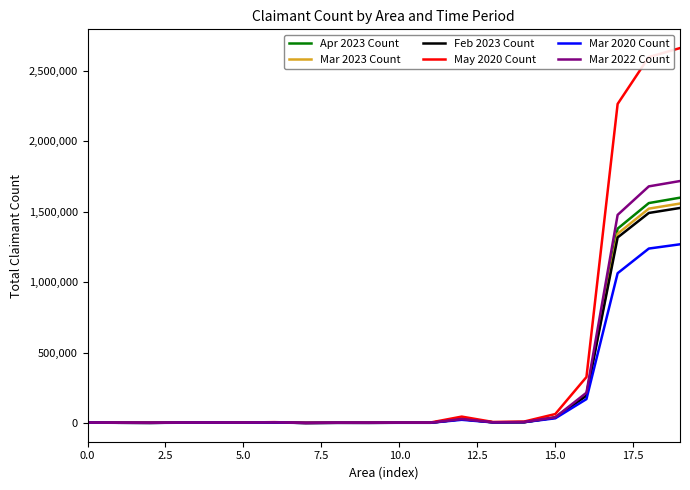

Which series has the largest range (max minus min)?

May 2020 Count